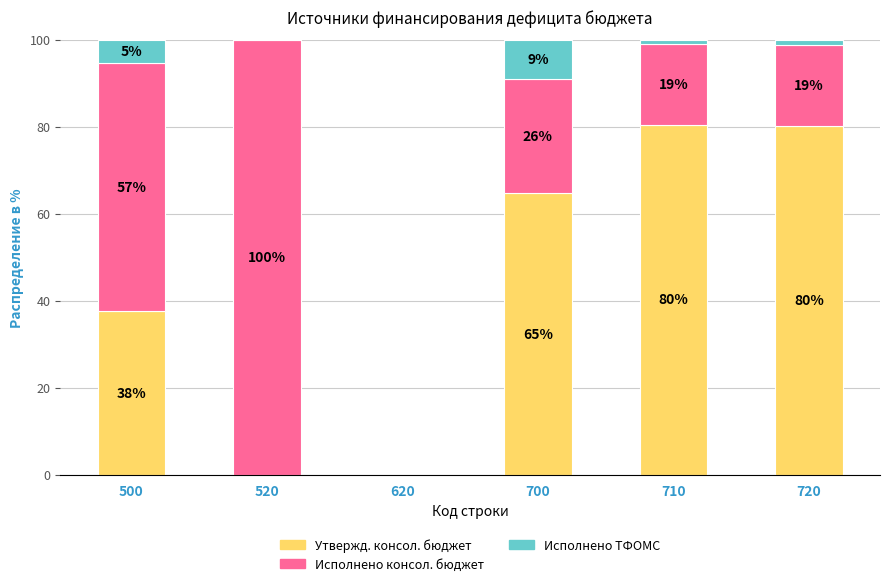

Are the bars grouped side by side (vs. stacked)?

No